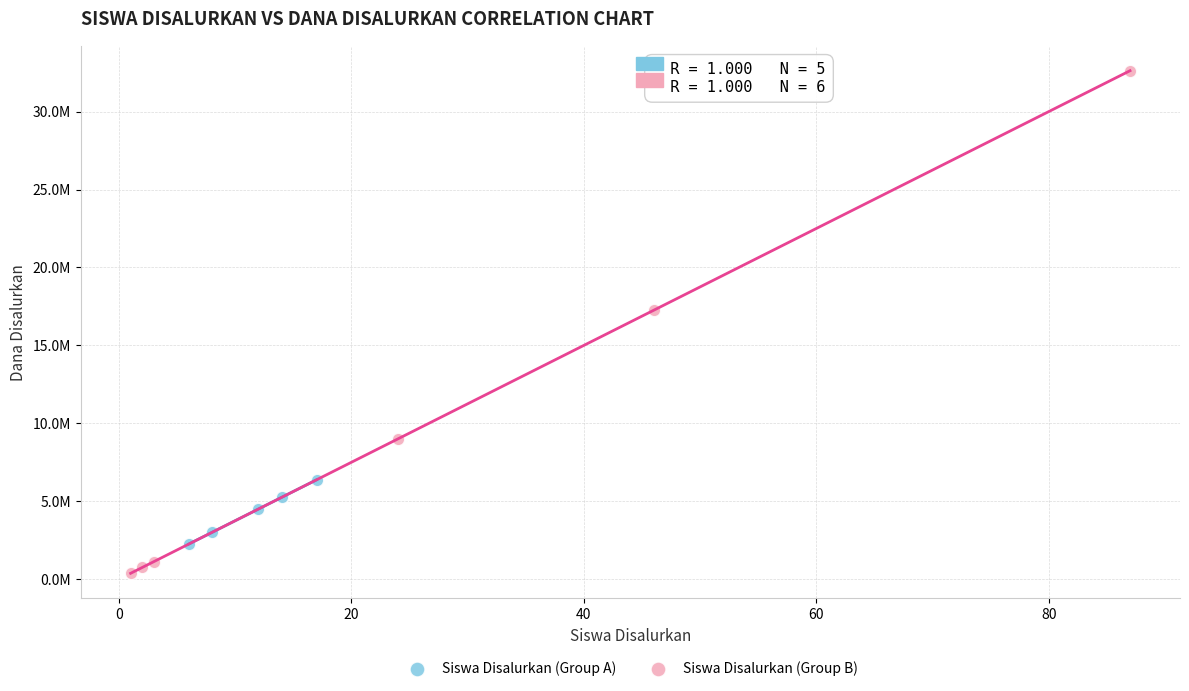

Which series reaches the maximum Y coordinate?

Siswa Disalurkan (Group B)